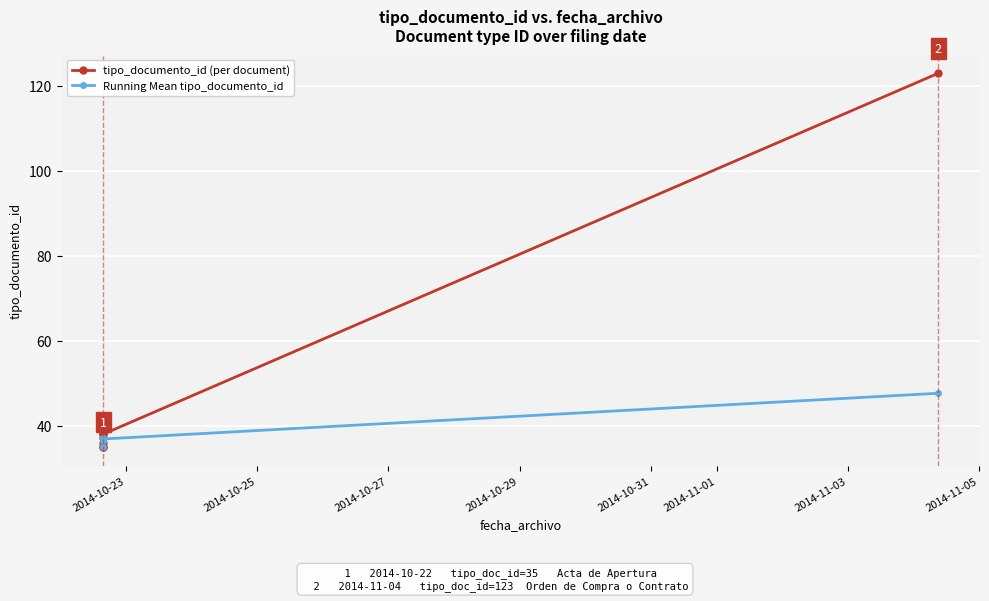

Reading left to right, transcribe all the data shown in this chart.

tipo_documento_id (per document): 35.0	38.0	36.0	39.0	37.0	35.0	38.0	123.0
Running Mean tipo_documento_id: 35.0	36.5	36.3	37.0	37.0	36.7	36.9	47.6